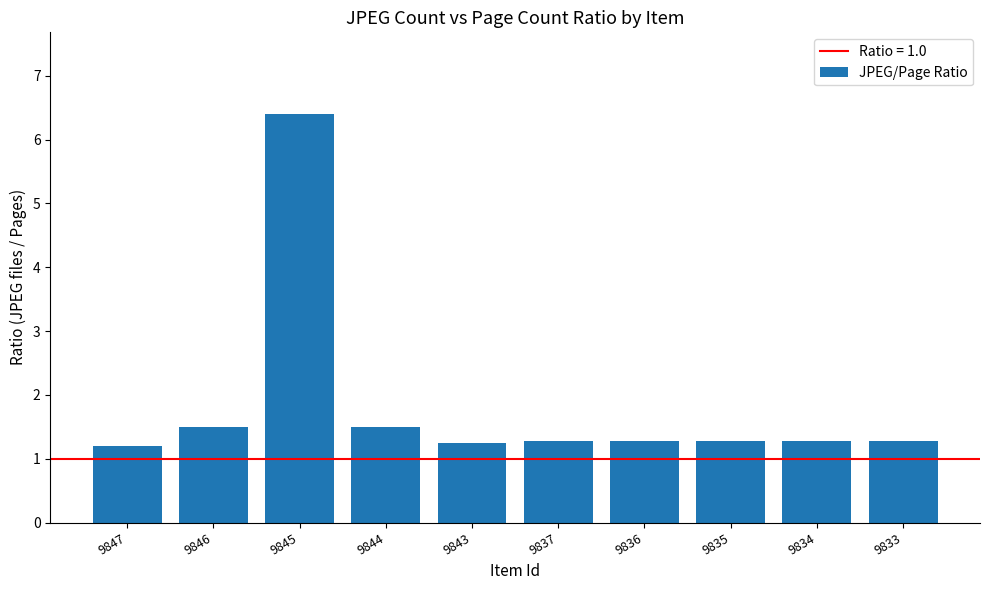

Which category has the highest value across all series?

9845